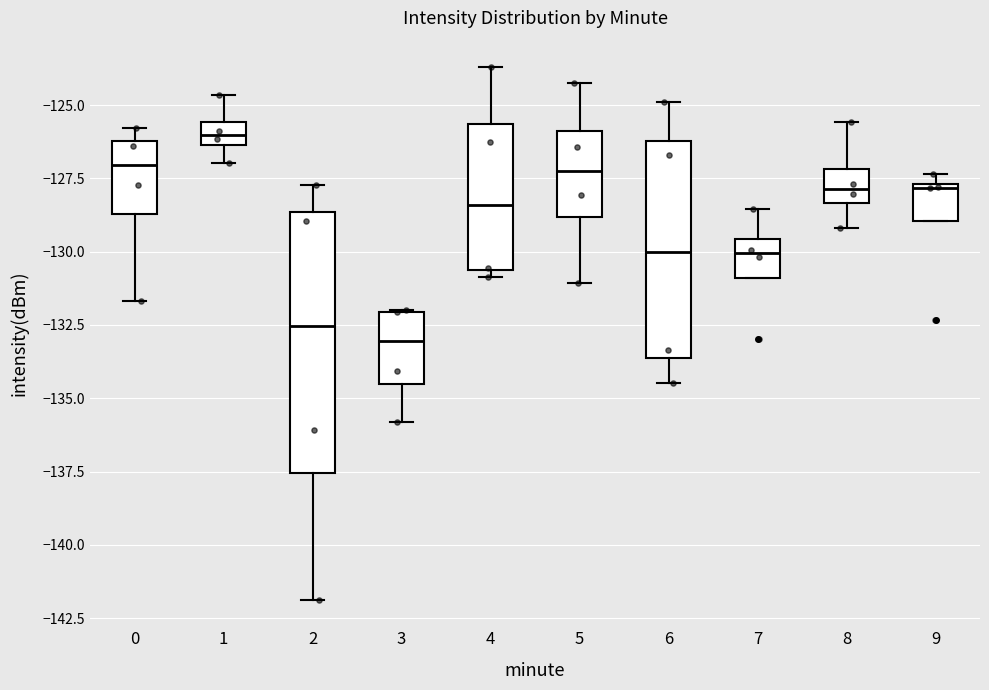

Where is the upper edge of the box at x = 6 on the y-axis? The values are not printed on the chart, so give them approximately, as read against the axis.

-126.0